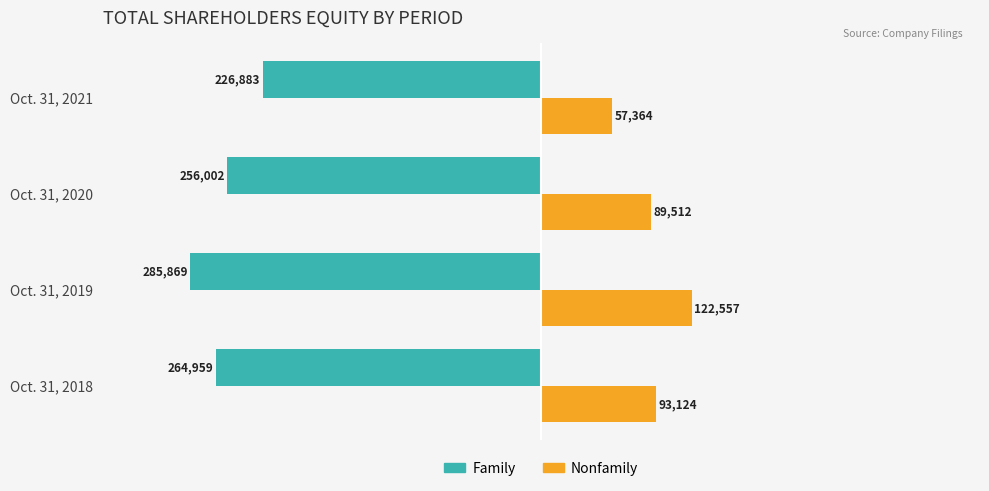

The value of Family at Oct. 31, 2021 is -152026. True or false?

False